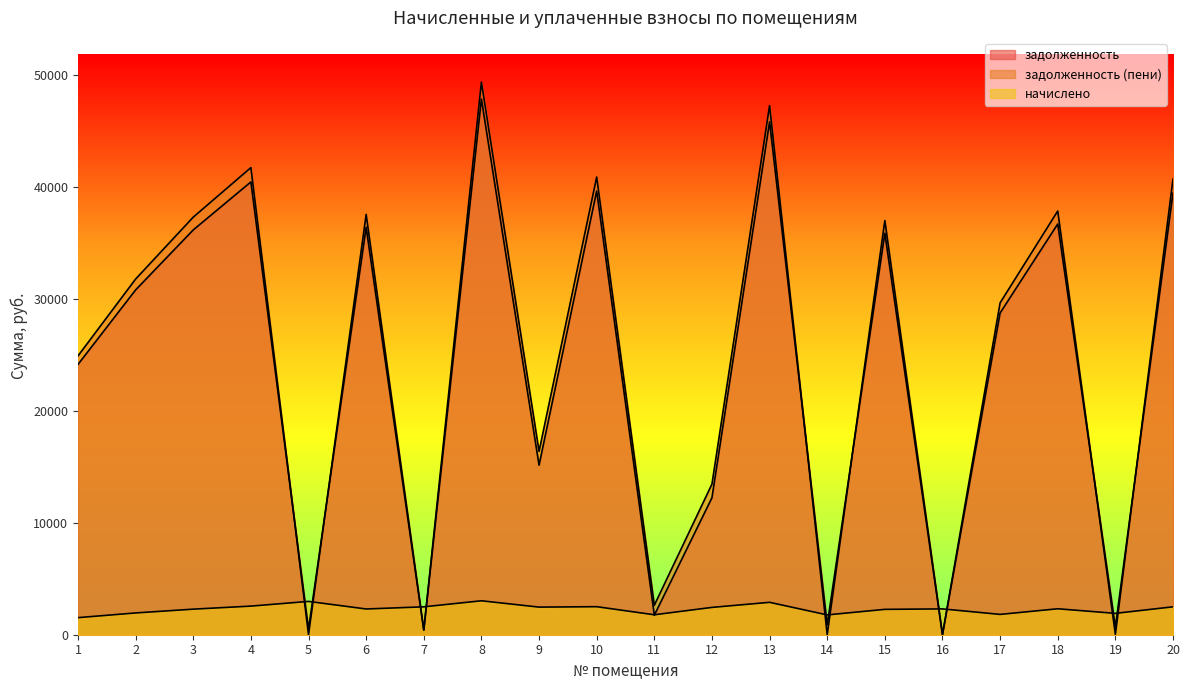

What is the difference between the highest and lowest values at 19?

1887.8